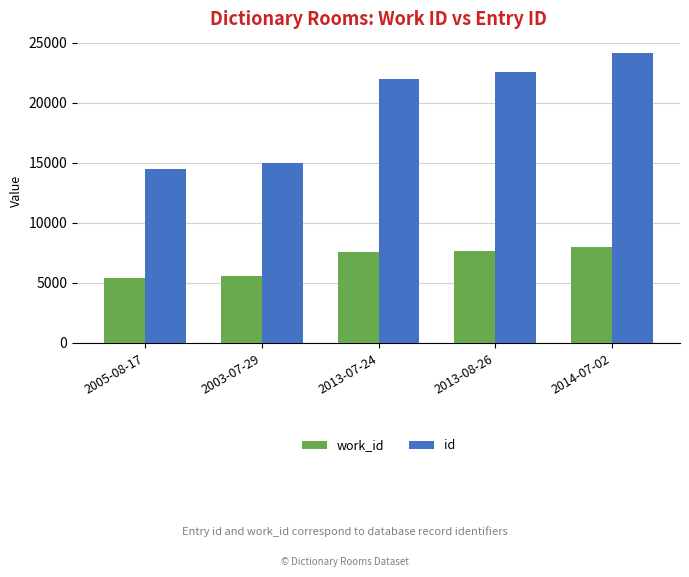

What is the total value across all series at 2005-08-17?

19856